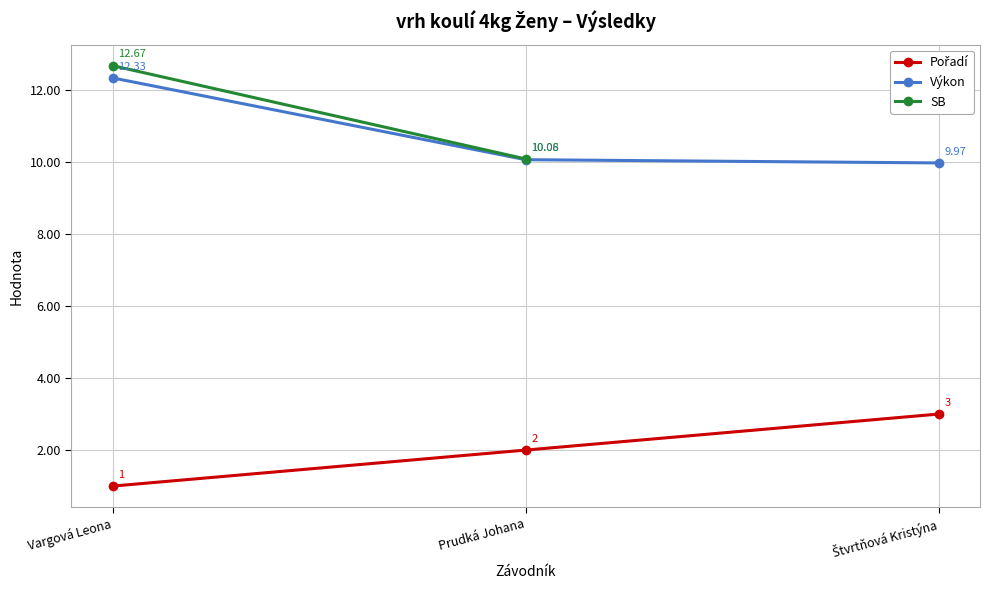

Which series has the largest total across all categories?

Výkon